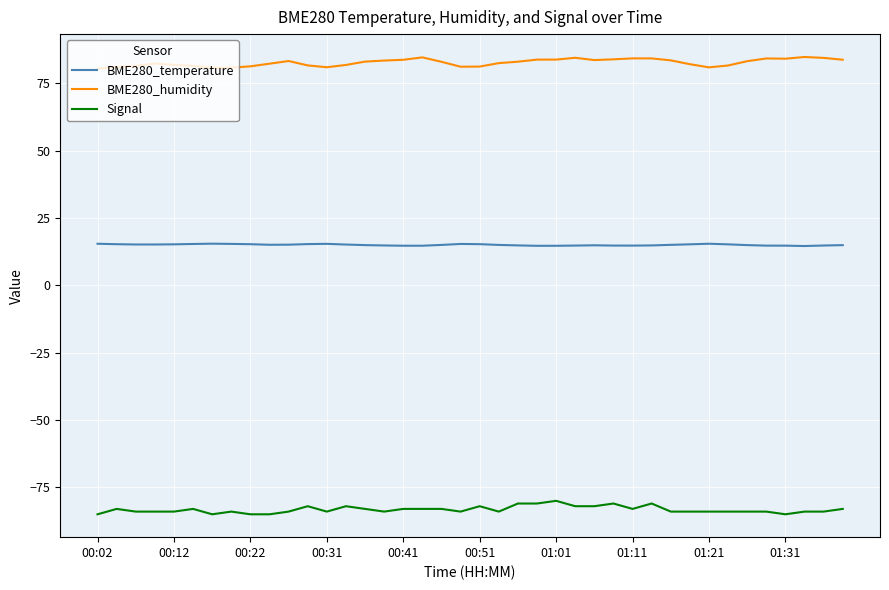

True or false: BME280_humidity and Signal intersect in this chart.

False